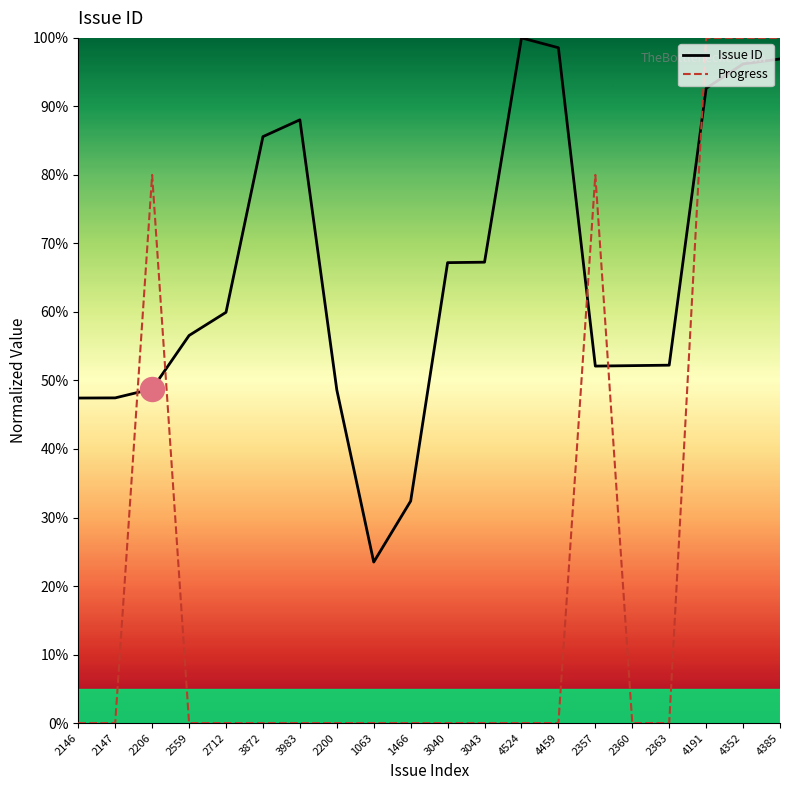

Which series reaches the minimum Y coordinate?

Progress